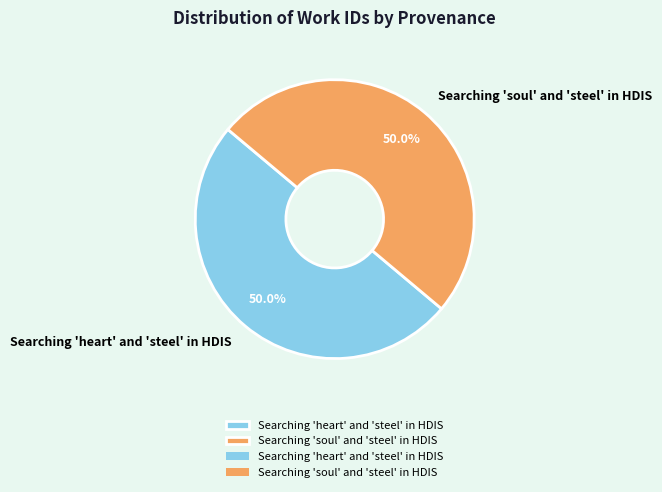

Approximately how many times larger is the value at Searching 'soul' and 'steel' in HDIS compared to Searching 'heart' and 'steel' in HDIS?

1.0